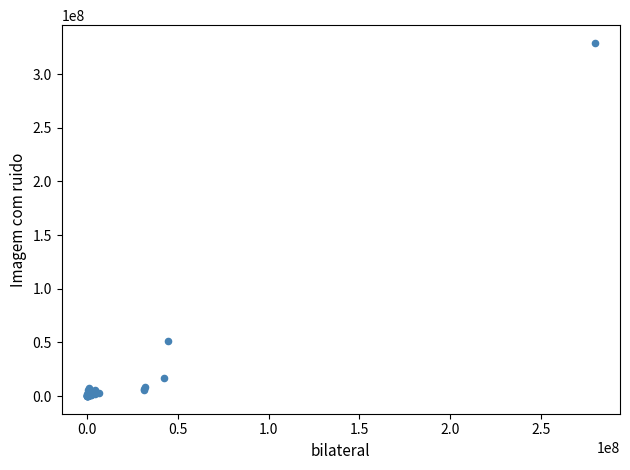

What Y value in the scatter plot is closest to 164565143?

51623587